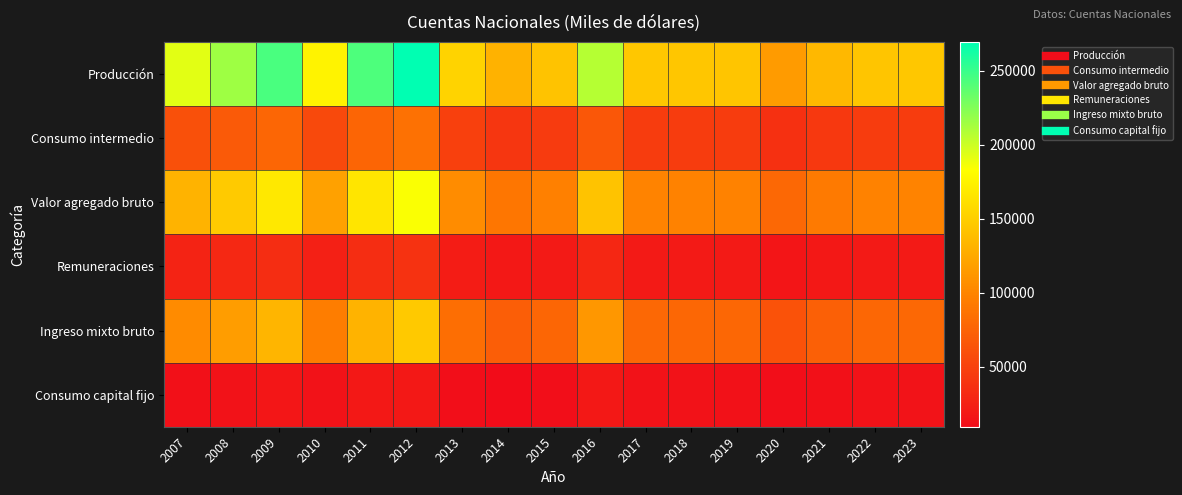

Reading right to left, what are all the values shown in this chart?

Producción: 2023=144728	2022=143684	2021=135060	2020=115046	2019=143977	2018=144468	2017=144545	2016=207756	2015=142242	2014=130552	2013=153551	2012=269489	2011=242612	2010=174540	2009=244459	2008=215574	2007=192673
Consumo intermedio: 2023=45832	2022=45501	2021=42770	2020=36432	2019=45595	2018=45750	2017=45773	2016=65791	2015=45044	2014=41344	2013=48625	2012=85339	2011=76828	2010=55273	2009=77414	2008=68266	2007=61014
Valor agregado bruto: 2023=98896	2022=98183	2021=92290	2020=78614	2019=98382	2018=98718	2017=98772	2016=141965	2015=97198	2014=89208	2013=104926	2012=184150	2011=165784	2010=119267	2009=167045	2008=147308	2007=131659
Remuneraciones: 2023=20315	2022=20170	2021=18958	2020=16151	2019=20212	2018=20279	2017=20290	2016=29164	2015=19966	2014=18326	2013=21555	2012=37827	2011=34054	2010=24500	2009=34314	2008=30260	2007=27045
Ingreso mixto bruto: 2023=78581	2022=78013	2021=73332	2020=62463	2019=78170	2018=78439	2017=78482	2016=112801	2015=77232	2014=70882	2013=83371	2012=146323	2011=131730	2010=94767	2009=132731	2008=117048	2007=104614
Consumo capital fijo: 2023=14617	2022=14261	2021=12603	2020=10897	2019=13365	2018=13754	2017=14102	2016=18026	2015=10508	2014=9346	2013=11091	2012=18853	2011=18527	2010=13614	2009=16992	2008=13585	2007=12298